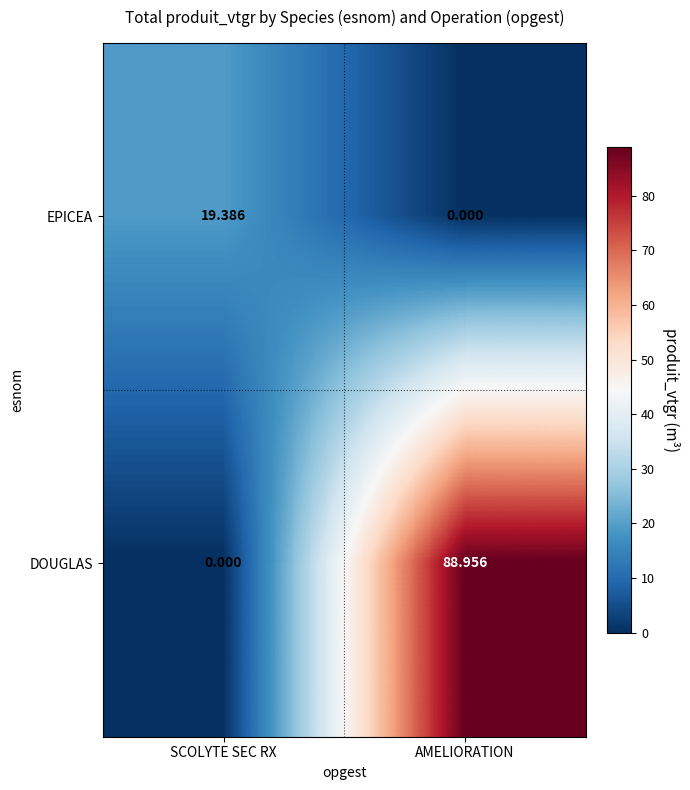

Which category has the lowest value in the DOUGLAS series?

SCOLYTE SEC RX